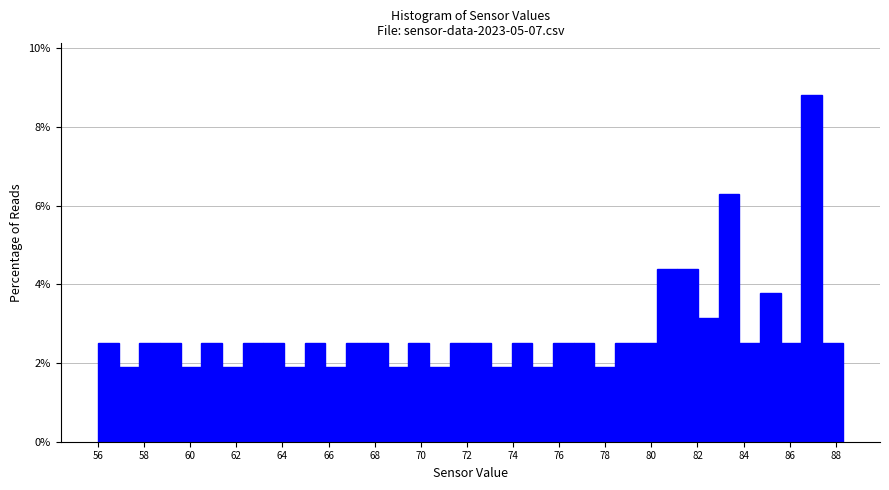

Reading left to right, list every bar in this chart as the range it spans on the x-axis followed by its height. Neither the bar edges nor the heights are printed on the chart, so give them approximately, as read against the axes.

56.0 to 56.8: 2.6
56.8 to 57.8: 1.8
57.8 to 58.6: 2.6
58.6 to 59.6: 2.6
59.6 to 60.4: 1.8
60.4 to 61.4: 2.6
61.4 to 62.2: 1.8
62.2 to 63.2: 2.6
63.2 to 64.0: 2.6
64.0 to 65.0: 1.8
65.0 to 65.8: 2.6
65.8 to 66.8: 1.8
66.8 to 67.6: 2.6
67.6 to 68.6: 2.6
68.6 to 69.4: 1.8
69.4 to 70.4: 2.6
70.4 to 71.2: 1.8
71.2 to 72.2: 2.6
72.2 to 73.0: 2.6
73.0 to 74.0: 1.8
74.0 to 74.8: 2.6
74.8 to 75.8: 1.8
75.8 to 76.6: 2.6
76.6 to 77.6: 2.6
77.6 to 78.4: 1.8
78.4 to 79.4: 2.6
79.4 to 80.2: 2.6
80.2 to 81.2: 4.4
81.2 to 82.0: 4.4
82.0 to 83.0: 3.2
83.0 to 83.8: 6.2
83.8 to 84.8: 2.6
84.8 to 85.6: 3.8
85.6 to 86.6: 2.6
86.6 to 87.4: 8.8
87.4 to 88.4: 2.6